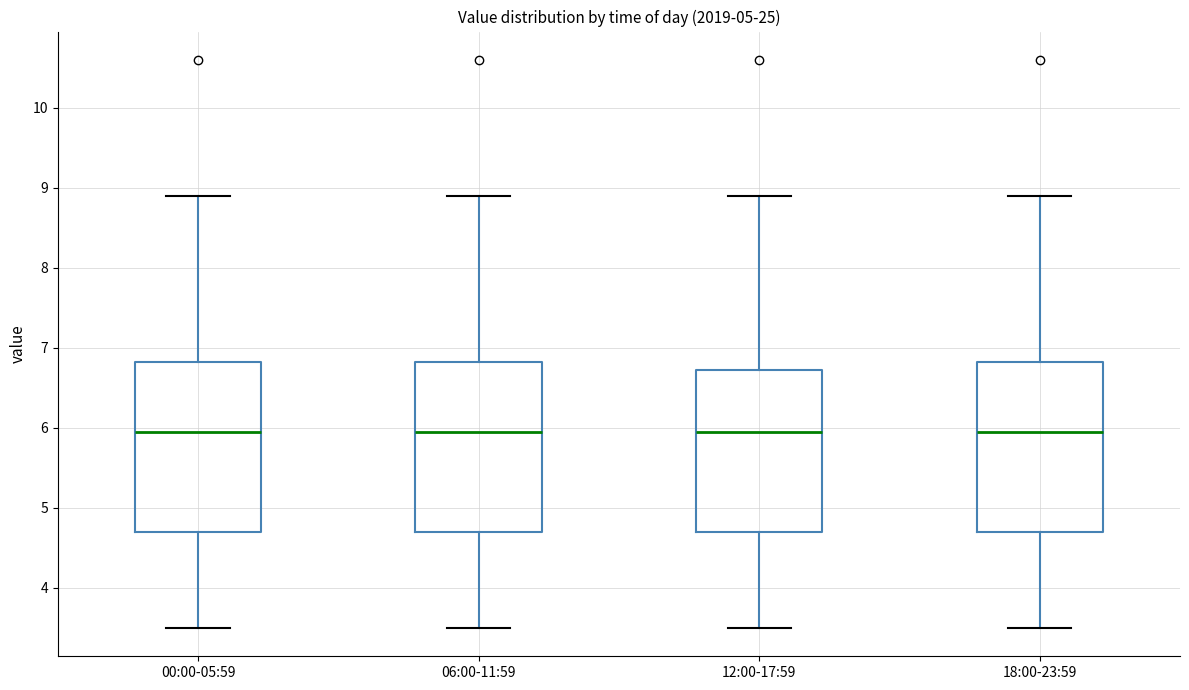

Reading left to right, read every box against the y-axis: the position of its median line, the range the box covers, and the ends of its whiskers. The values are not printed on the chart, so give them approximately, as read against the axis.

00:00-05:59: median 6.0, box 4.7 to 6.8, whiskers 3.5 to 8.9
06:00-11:59: median 6.0, box 4.7 to 6.8, whiskers 3.5 to 8.9
12:00-17:59: median 6.0, box 4.7 to 6.7, whiskers 3.5 to 8.9
18:00-23:59: median 6.0, box 4.7 to 6.8, whiskers 3.5 to 8.9